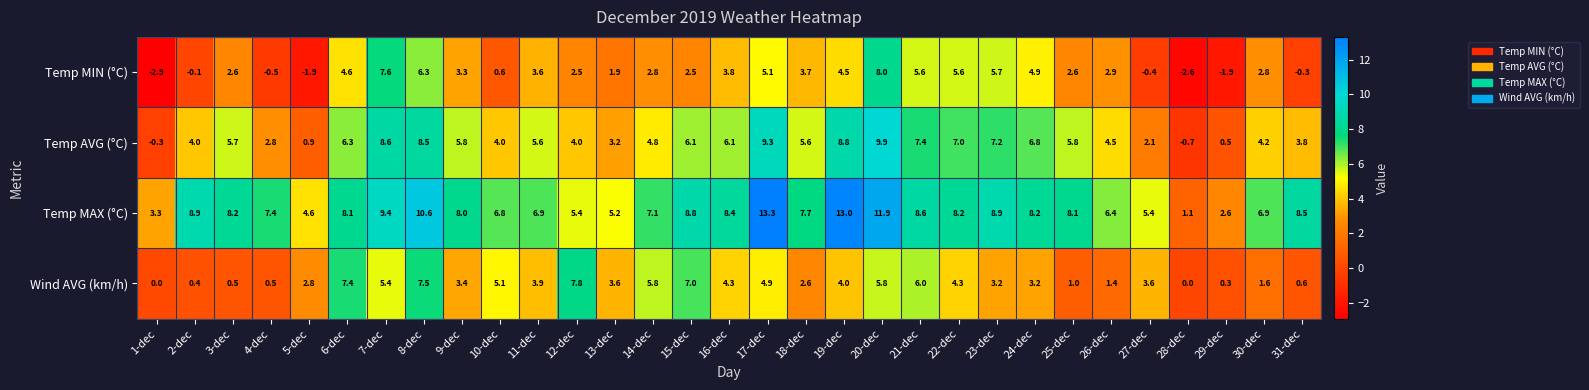

Between 9-dec and 25-dec, which series saw the biggest shift?

Wind AVG (km/h)